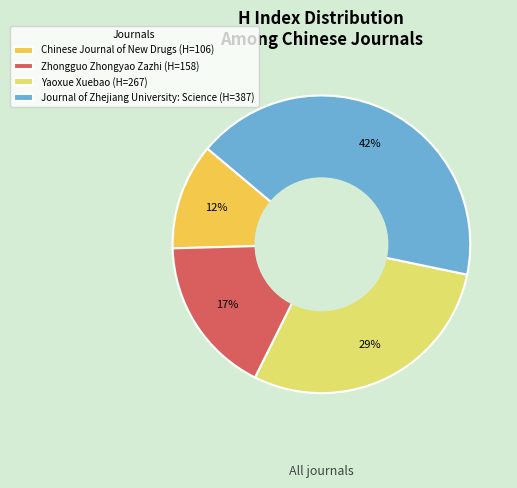

The Zhongguo Zhongyao Zazhi slice represents 17% of the pie. True or false?

True